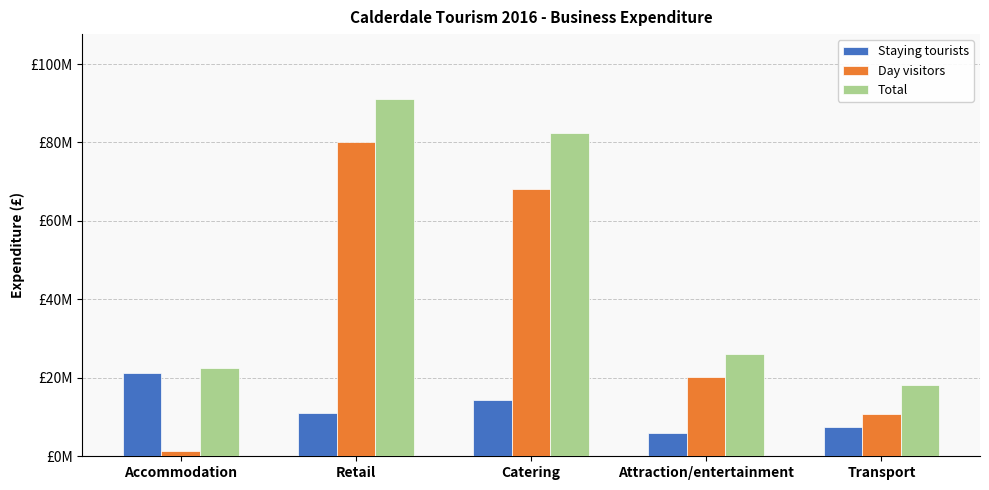

Are the bars grouped side by side (vs. stacked)?

Yes